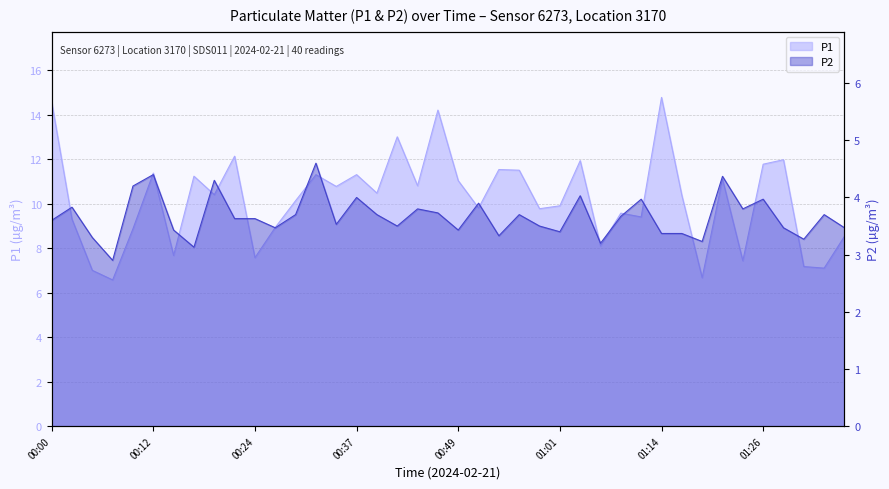

What is the label of the 32nd point from the right?

00:19